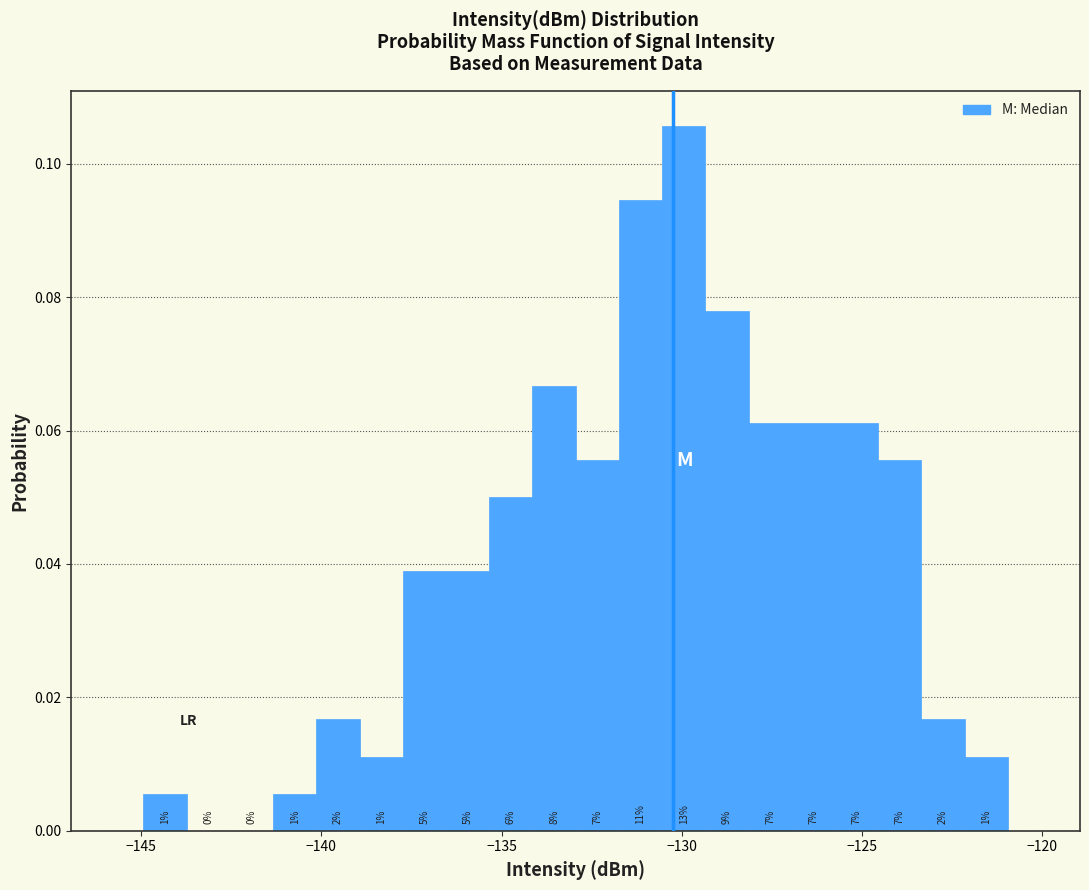

Around what value on the x-axis is the tallest bar? Give the approximate position of its centre, as read against the axis.

-130.0